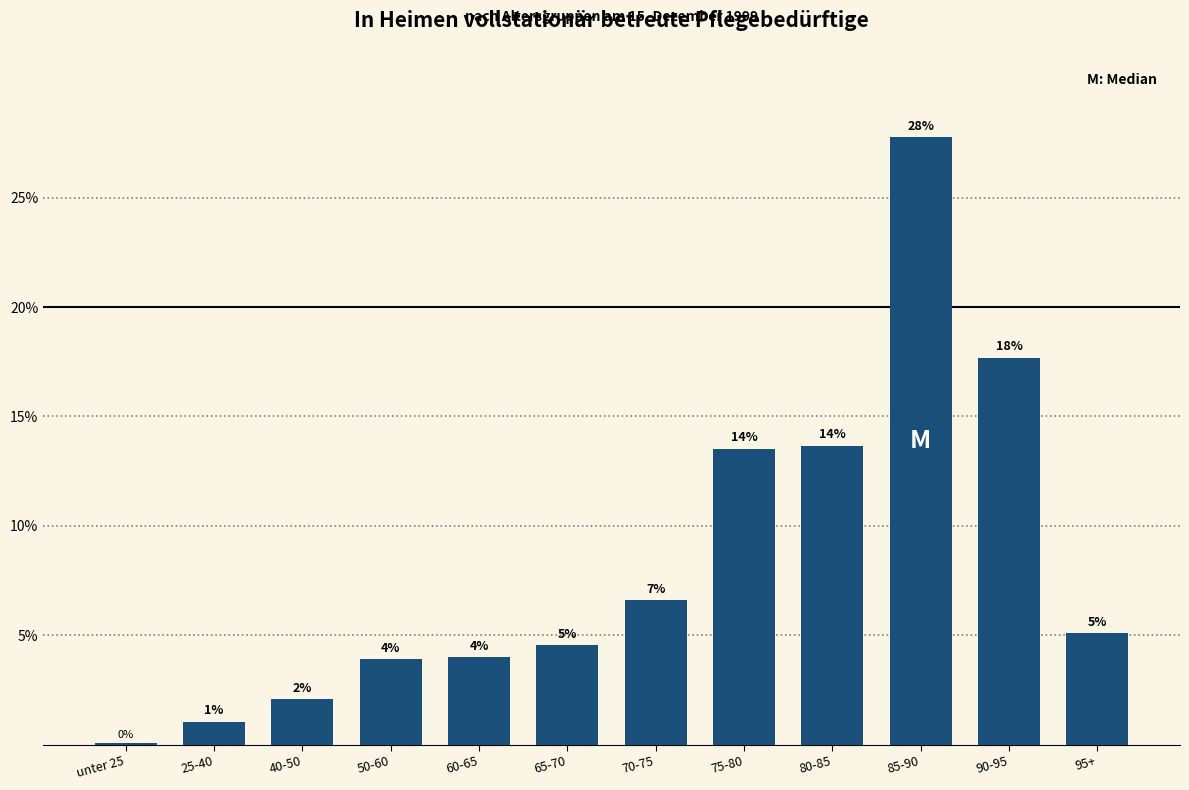

Is it true that the value at 65-70 is 4.5?

True